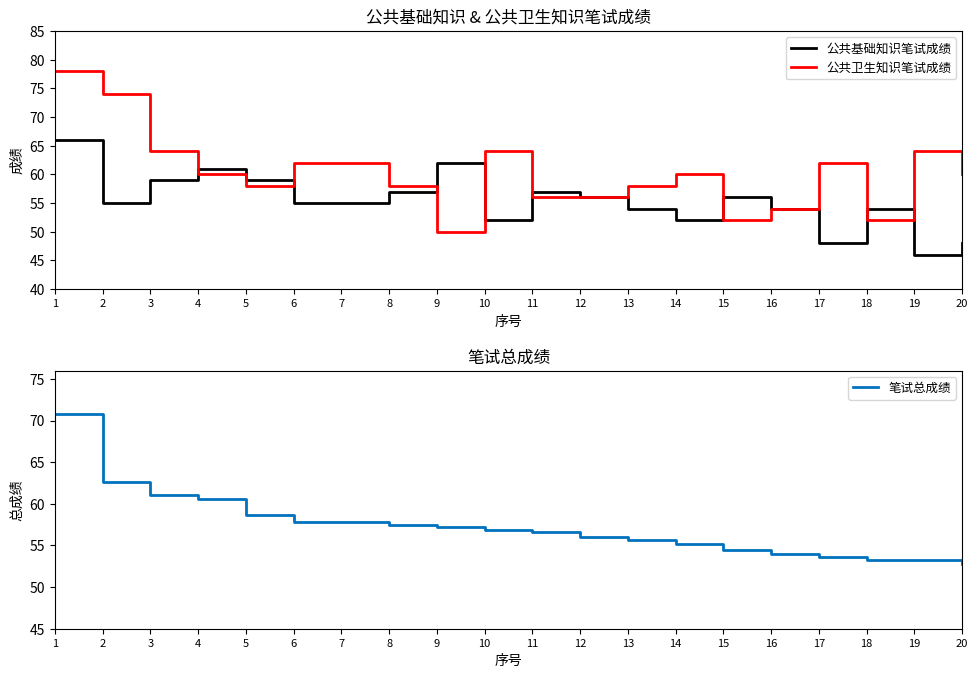

What is the minimum value shown in the chart?

46.0